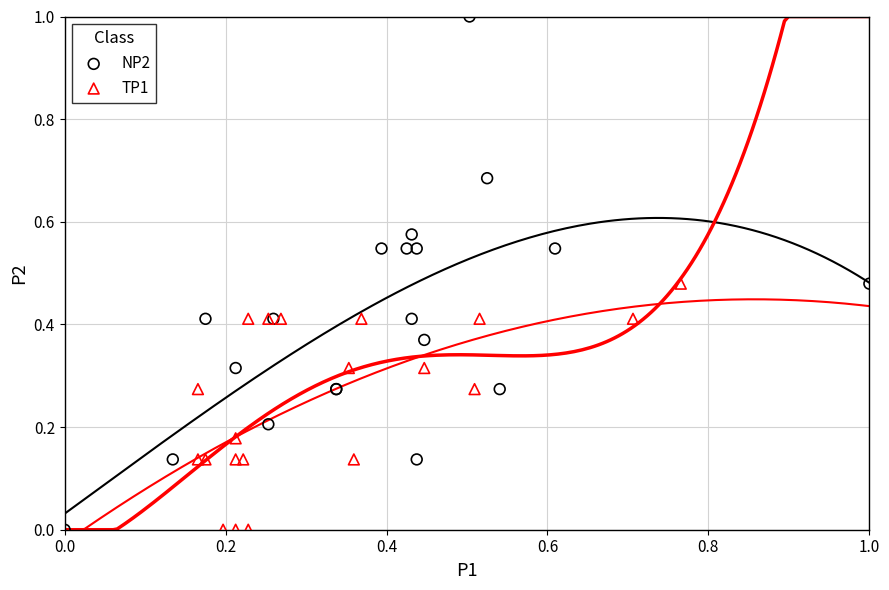

Which series reaches the maximum Y coordinate?

NP2